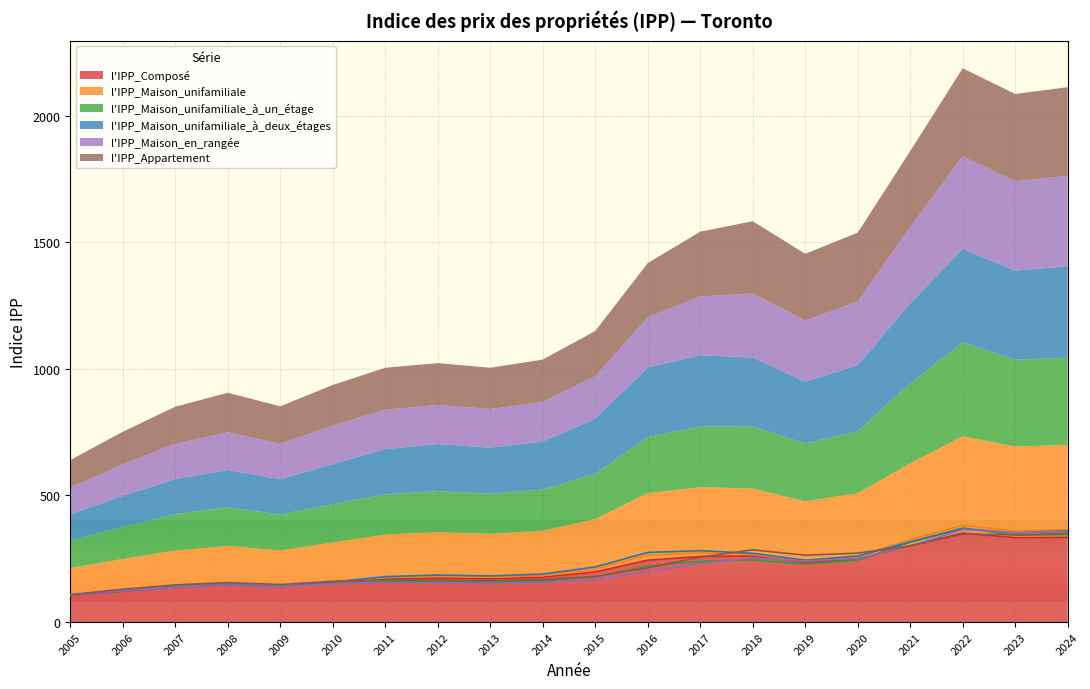

Reading left to right, extract all data points from this chart.

l'IPP_Composé: 106.5	125.0	141.5	150.4	141.4	156.1	169.7	173.7	171.0	177.0	198.0	244.5	259.2	260.6	235.6	249.3	301.5	351.5	333.3	334.6
l'IPP_Maison_unifamiliale: 106.2	124.2	140.8	150.0	141.4	157.9	175.7	181.4	177.3	183.5	209.2	264.3	273.3	266.7	240.8	259.1	325.1	382.0	359.7	364.6
l'IPP_Maison_unifamiliale_à_un_étage: 107.6	126.6	143.9	152.8	141.5	151.6	158.3	162.0	158.4	162.5	178.2	221.3	239.4	245.8	228.5	244.7	315.1	371.1	342.6	344.8
l'IPP_Maison_unifamiliale_à_deux_étages: 105.1	122.3	138.3	147.5	139.7	158.1	179.3	185.7	182.1	189.4	217.5	274.8	281.8	271.3	244.1	260.5	316.6	369.0	352.0	360.3
l'IPP_Maison_en_rangée: 106.1	123.8	139.1	148.6	139.7	151.7	154.9	154.6	152.2	156.3	166.6	198.5	231.6	253.1	240.9	251.6	300.3	365.5	352.7	357.5
l'IPP_Appartement: 108.1	129.4	146.7	156.1	148.1	160.9	166.0	165.1	163.1	167.7	179.7	213.9	256.0	285.2	264.0	272.1	300.7	347.4	344.7	350.2